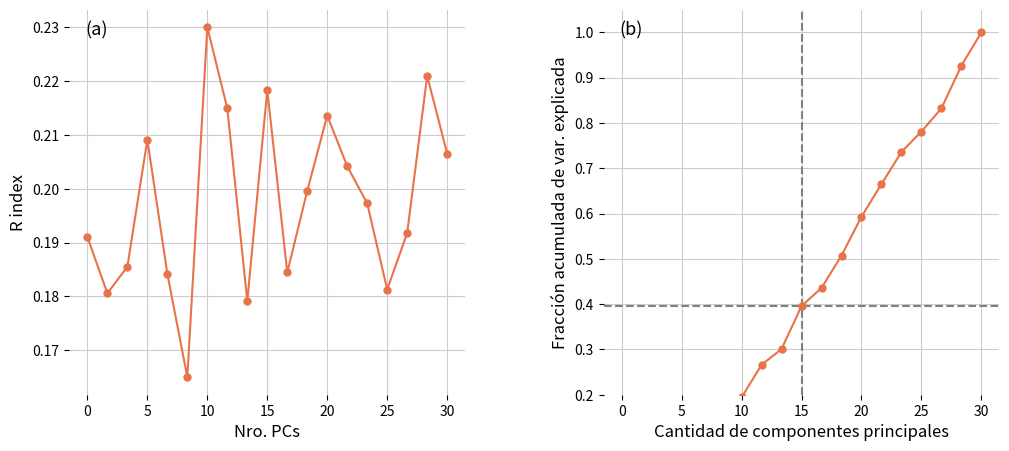

What is the total value across all series at 7?

0.5